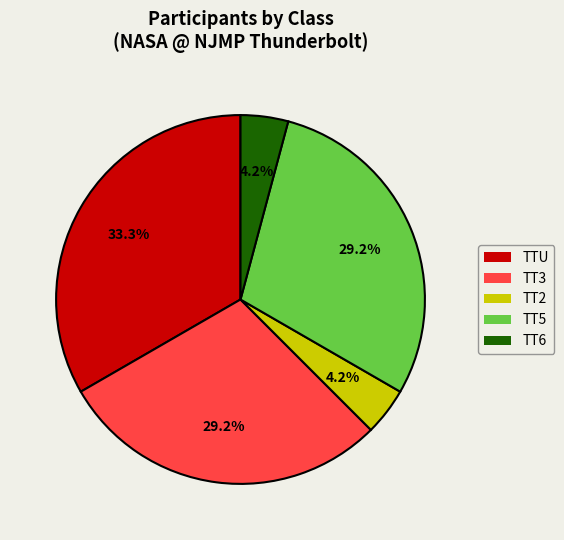

True or false: TT2 accounts for 28% of the total.

False